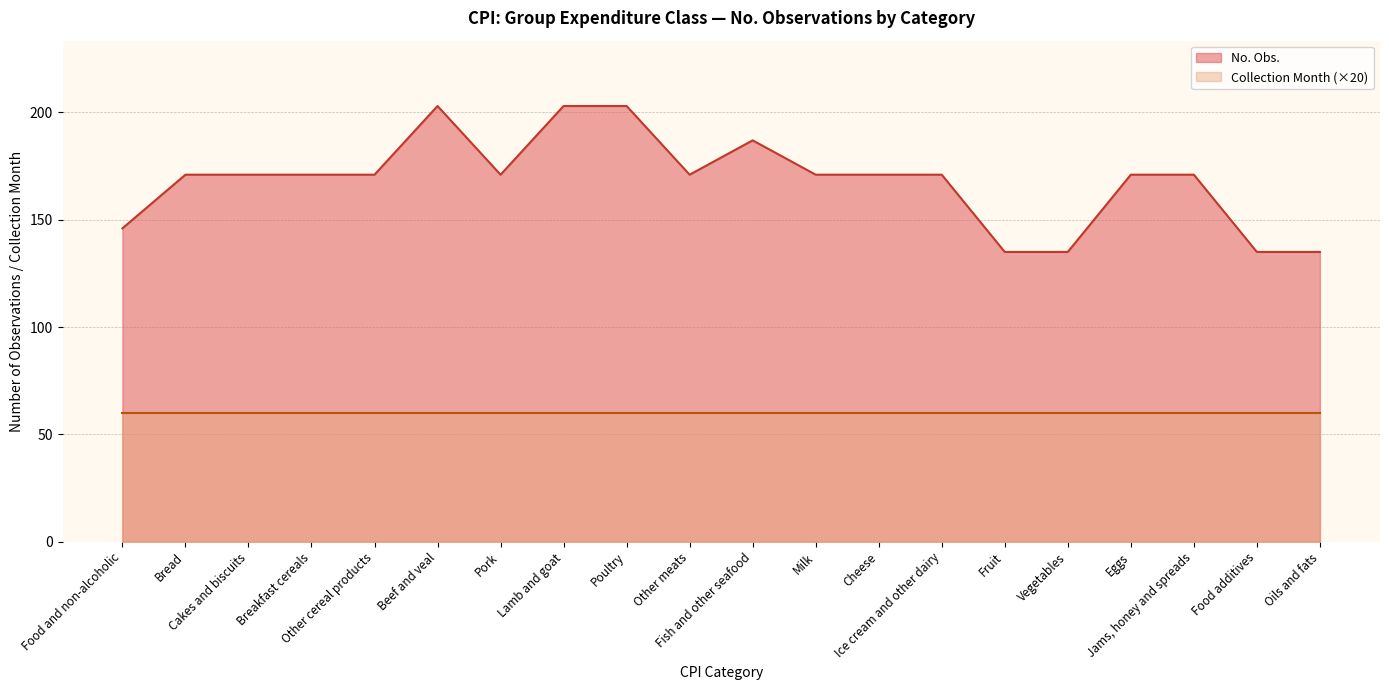

Reading left to right, extract all data points from this chart.

146	171	171	171	171	203	171	203	203	171	187	171	171	171	135	135	171	171	135	135